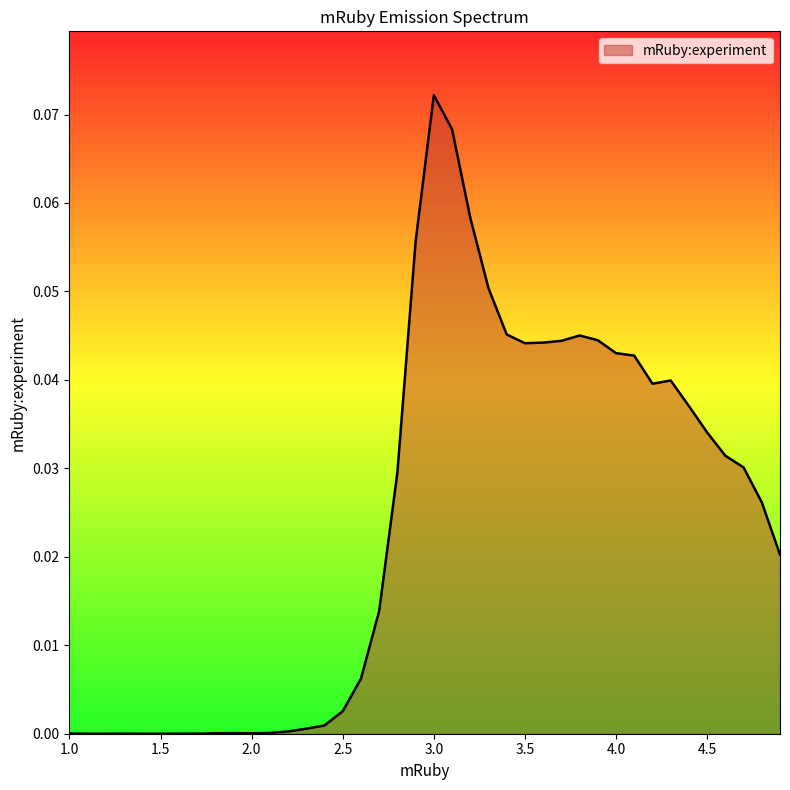

Does the chart have visible grid lines?

No